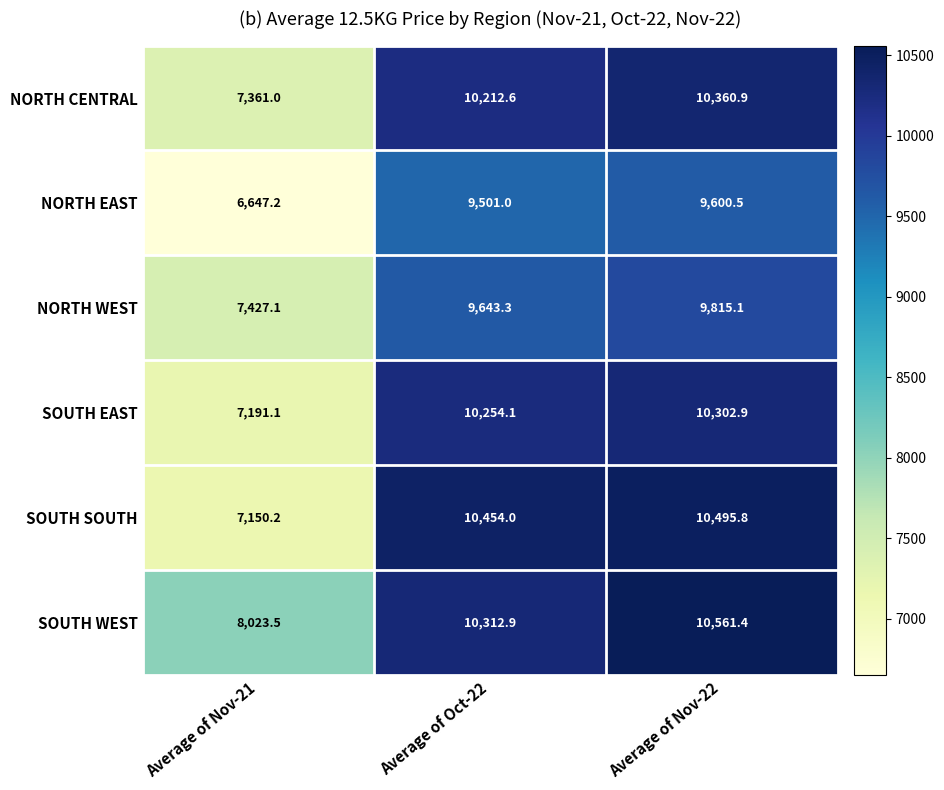

At Average of Oct-22, list the series in order from smallest to largest.

NORTH EAST, NORTH WEST, NORTH CENTRAL, SOUTH EAST, SOUTH WEST, SOUTH SOUTH